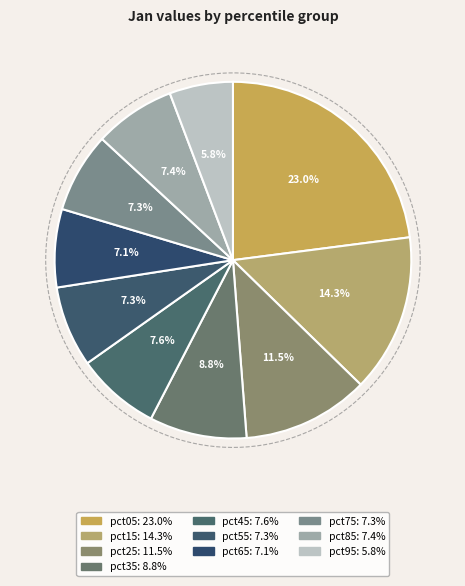

To the nearest percent, what percentage of the pie is pct15?

14%